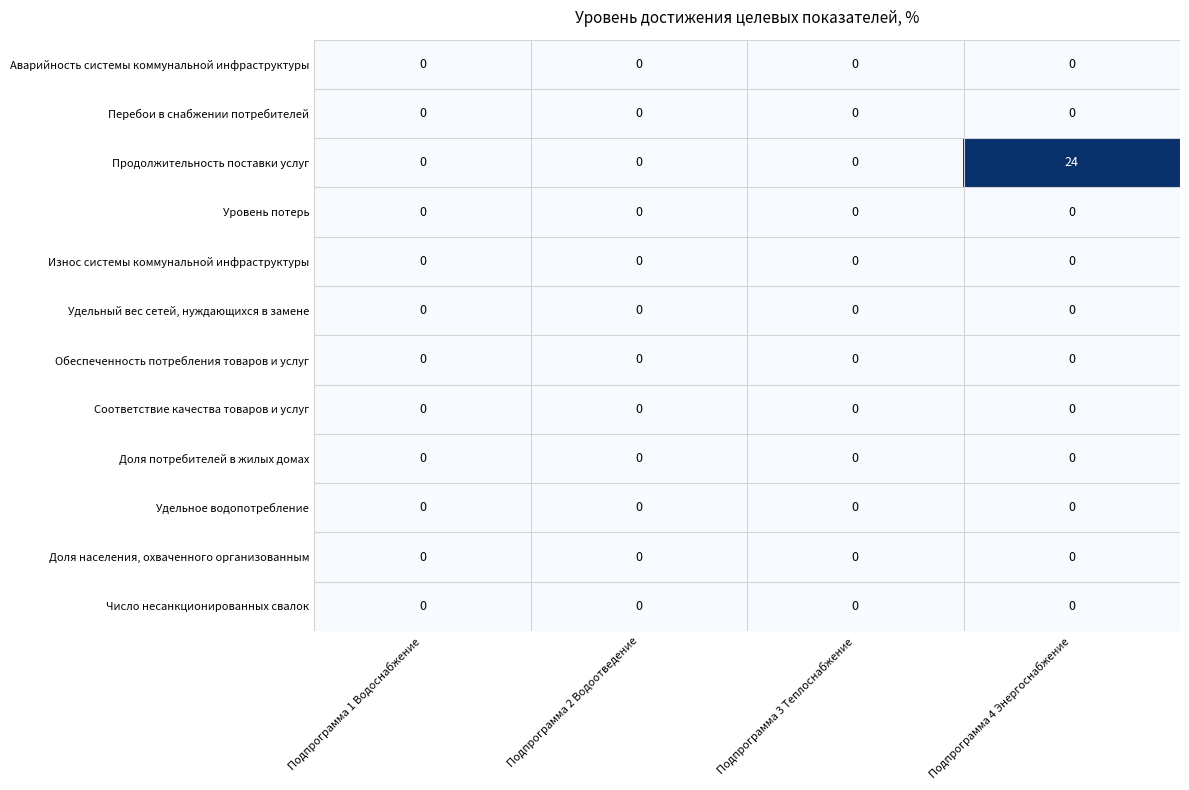

Which series has the largest total across all categories?

Продолжительность поставки услуг